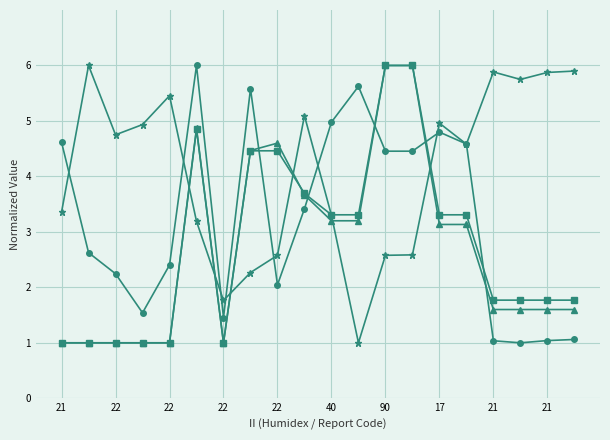

What is the maximum value shown in the chart?

6.0